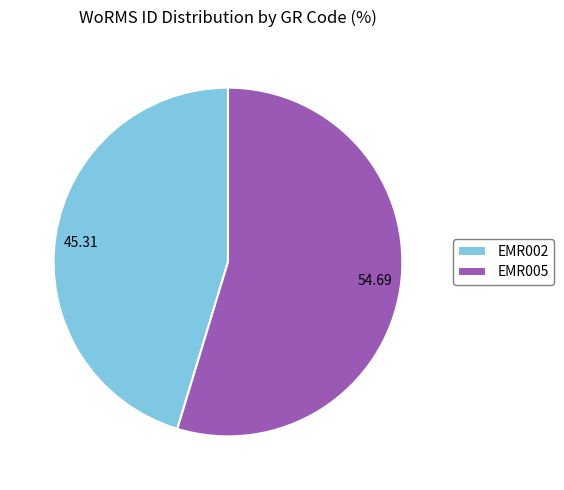

What is the ratio of the value at EMR005 to the value at EMR002?

1.2